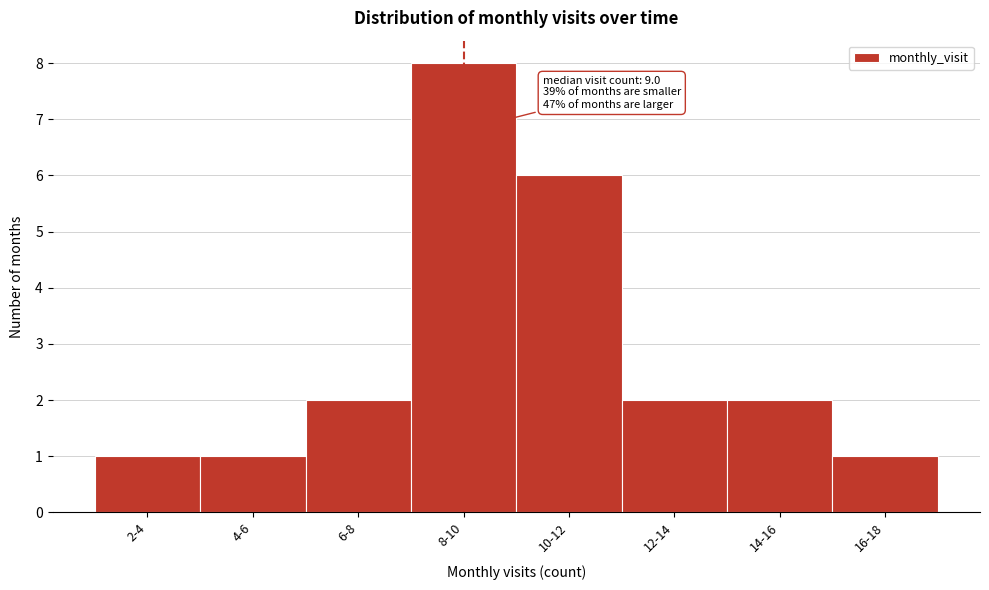

Reading left to right, list all the values displayed in this chart.

1	1	2	8	6	2	2	1